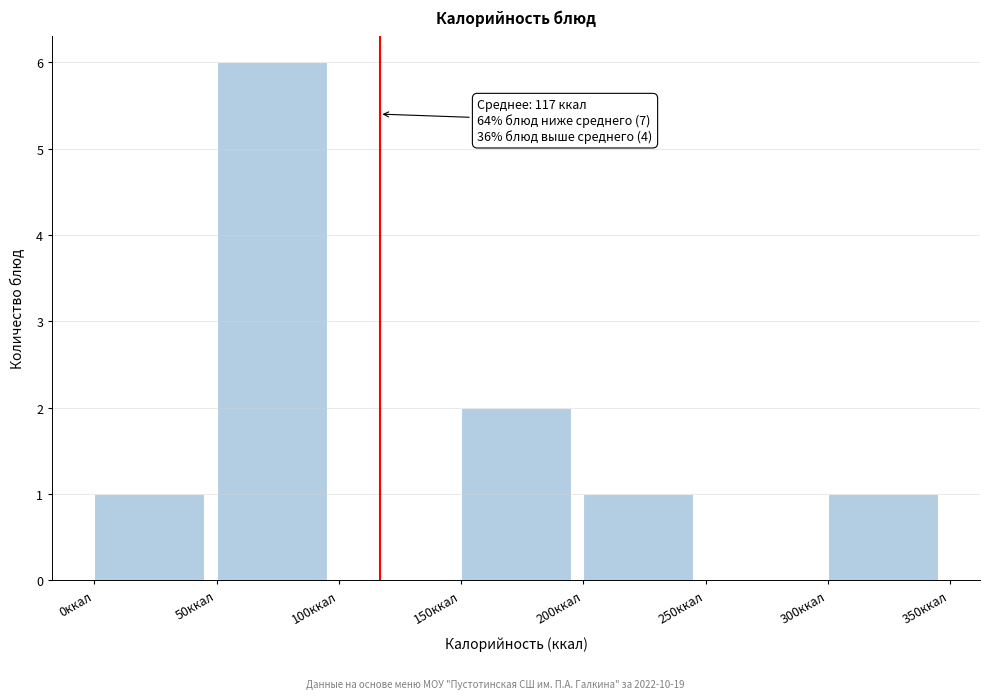

Over which range of the x-axis is the bar tallest?

50 to 100